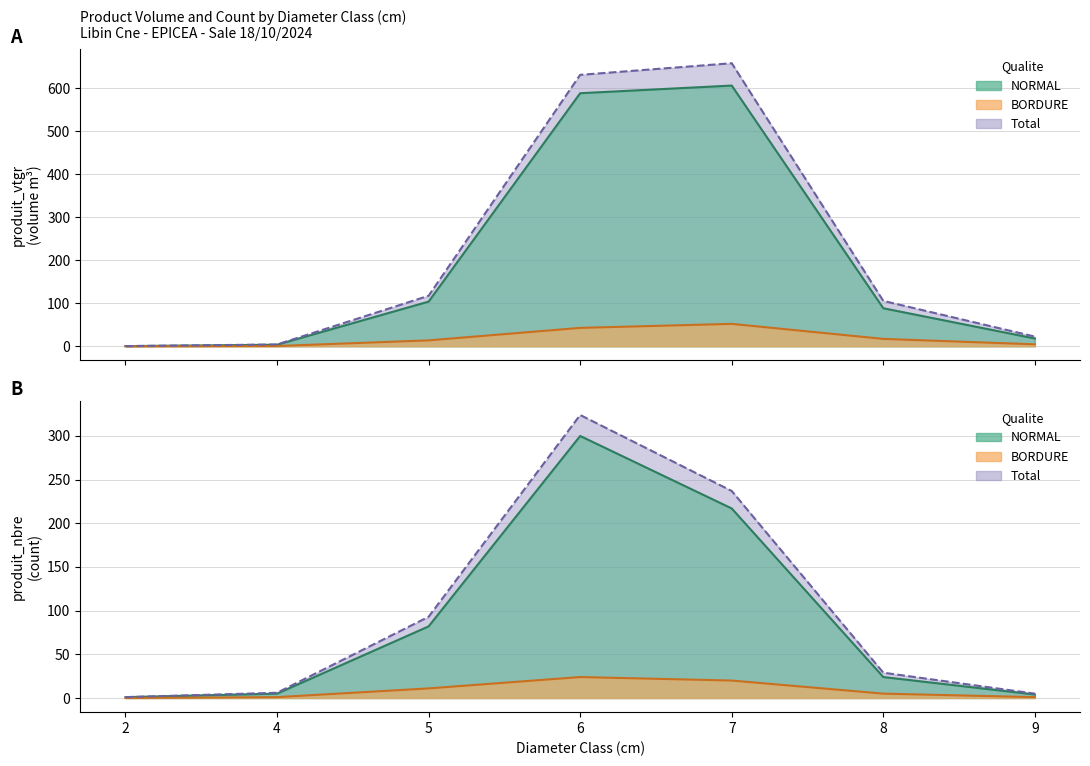

Which category has the highest value in the NORMAL_produit_nbre series?

6